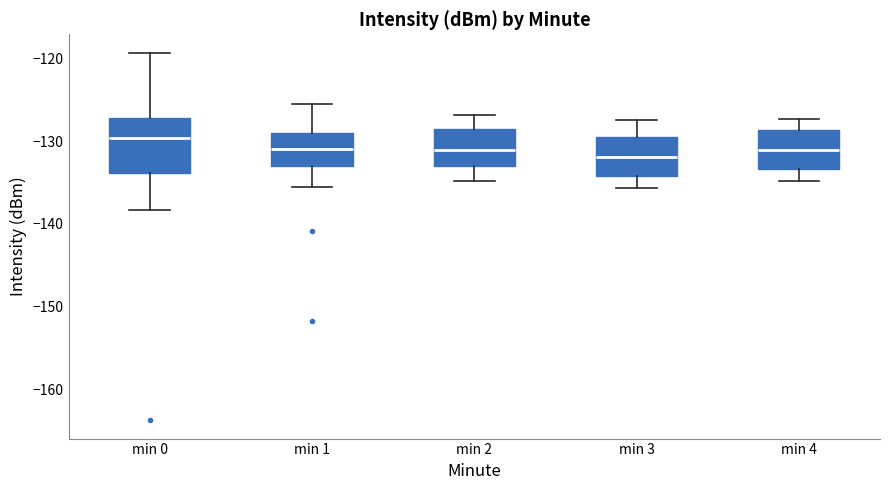

Where is the upper edge of the box for min 1 on the y-axis? The values are not printed on the chart, so give them approximately, as read against the axis.

-129